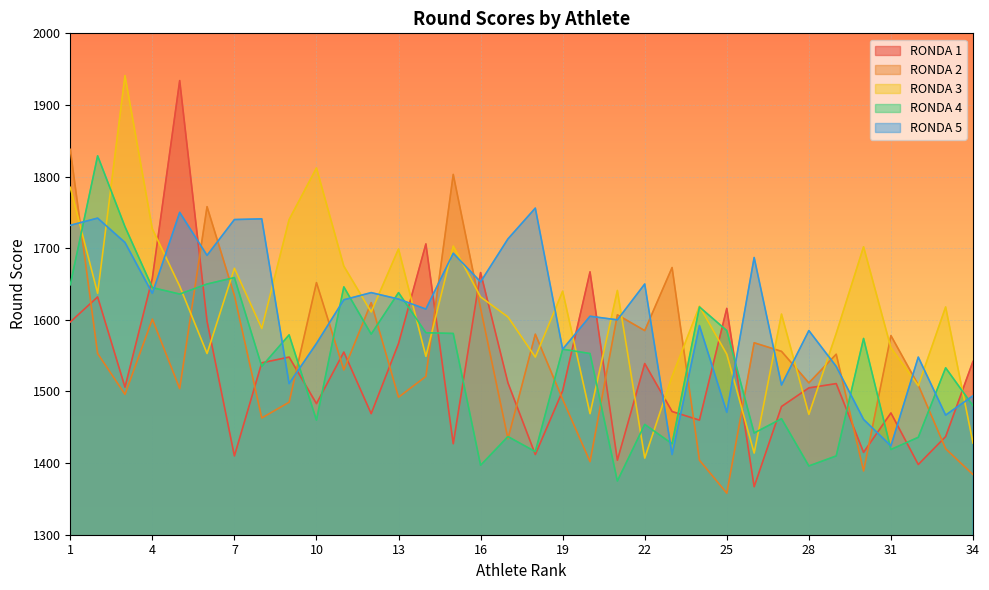

Reading left to right, transcribe all the data shown in this chart.

RONDA 3: 1785	1637	1941	1727	1647	1553	1672	1588	1740	1812	1675	1611	1699	1549	1703	1632	1604	1548	1640	1469	1641	1407	1521	1619	1552	1414	1608	1468	1581	1702	1561	1508	1618	1428
RONDA 1: 1597	1632	1506	1658	1934	1598	1410	1540	1548	1483	1555	1469	1567	1706	1427	1666	1512	1412	1501	1667	1404	1539	1472	1460	1616	1367	1479	1505	1511	1415	1470	1398	1437	1542
RONDA 4: 1649	1829	1730	1645	1636	1650	1659	1535	1579	1460	1646	1580	1638	1582	1581	1397	1437	1416	1559	1553	1375	1454	1427	1618	1585	1442	1462	1396	1410	1574	1419	1436	1533	1480
RONDA 2: 1838	1553	1496	1601	1504	1758	1634	1463	1485	1652	1530	1624	1492	1521	1803	1616	1434	1580	1489	1402	1607	1585	1673	1404	1358	1568	1556	1512	1552	1389	1578	1509	1420	1384
RONDA 5: 1732	1742	1708	1637	1750	1690	1740	1741	1511	1567	1628	1638	1629	1615	1693	1653	1713	1756	1559	1605	1600	1650	1412	1592	1471	1687	1509	1585	1535	1461	1424	1548	1467	1494